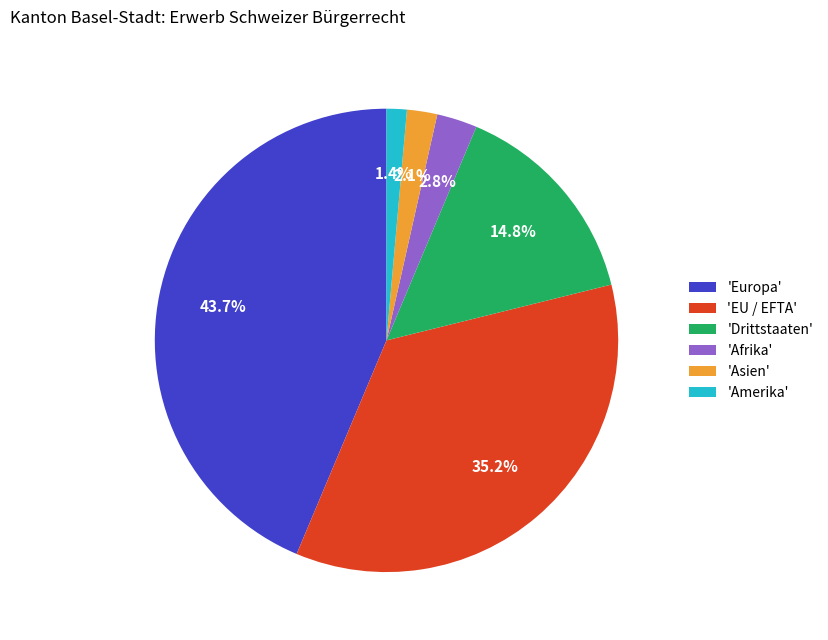

Count the number of slices in the pie.

6